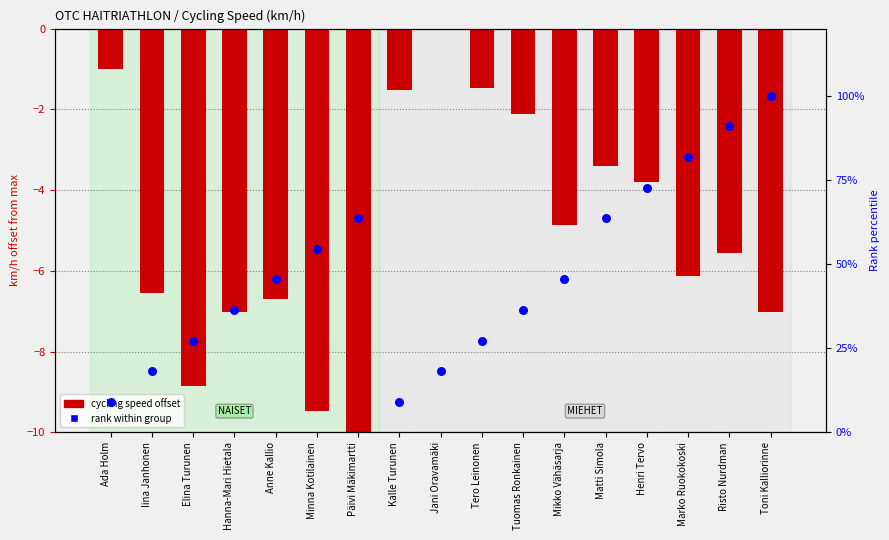

Which series has the largest total across all categories?

rank within group